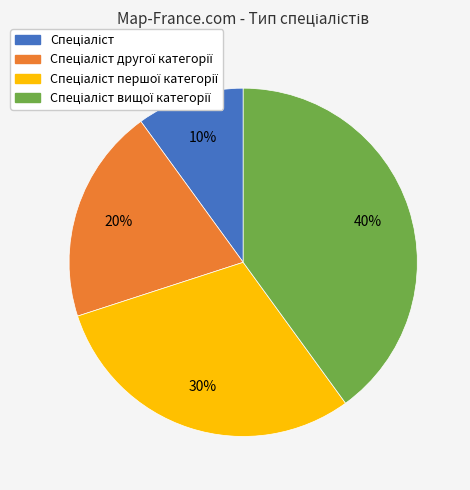

To the nearest percent, what is the difference between the largest and smallest slice percentages?

30%